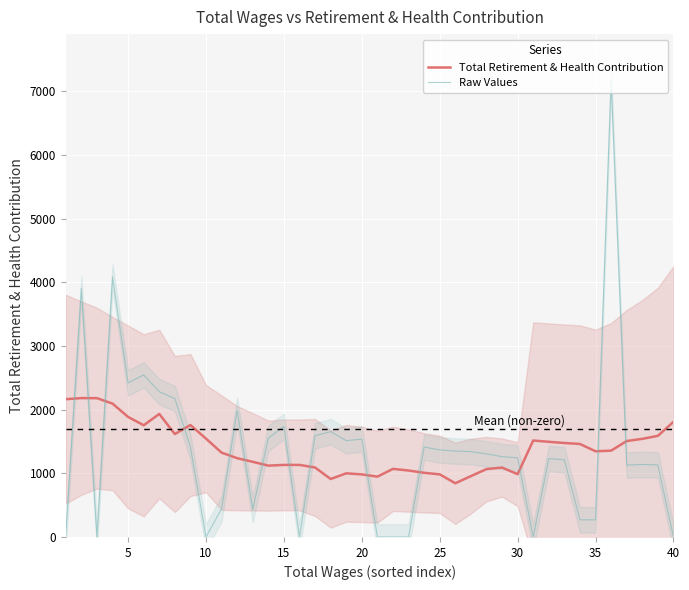

Reading left to right, transcribe all the data shown in this chart.

Total Retirement & Health Contribution: 2164.5	2181.3	2180.4	2095.1	1885.6	1754.5	1932.4	1617.0	1757.9	1544.6	1324.5	1237.7	1180.7	1120.6	1131.9	1131.9	1091.5	910.5	999.6	983.0	947.7	1069.6	1043.7	1008.0	983.5	843.8	955.7	1065.9	1090.5	986.4	1514.9	1494.8	1476.5	1460.7	1346.0	1356.2	1506.9	1541.4	1588.4	1808.2
Raw Values: 35.0	3902.0	0.0	4084.0	2421.0	2545.0	2282.0	2174.0	1413.0	0.0	444.0	1991.0	433.0	1550.0	1738.0	0.0	1590.0	1655.0	1513.0	1537.0	0.0	0.0	0.0	1413.0	1367.0	1350.0	1341.0	1305.0	1262.0	1244.0	0.0	1231.0	1212.0	270.0	268.0	7181.0	1129.0	1139.0	1132.0	0.0